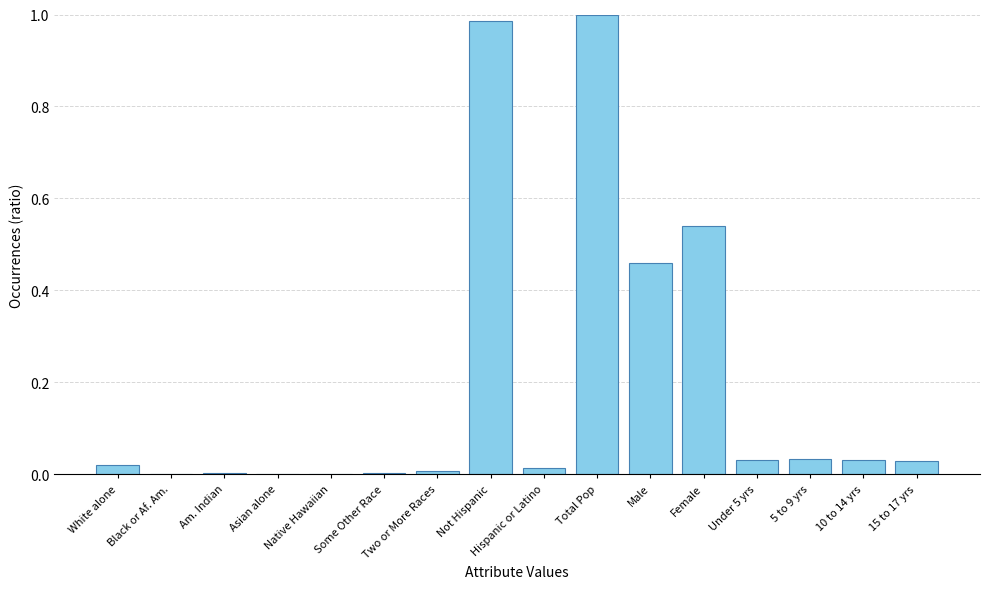

Count the number of categories in the chart.

16